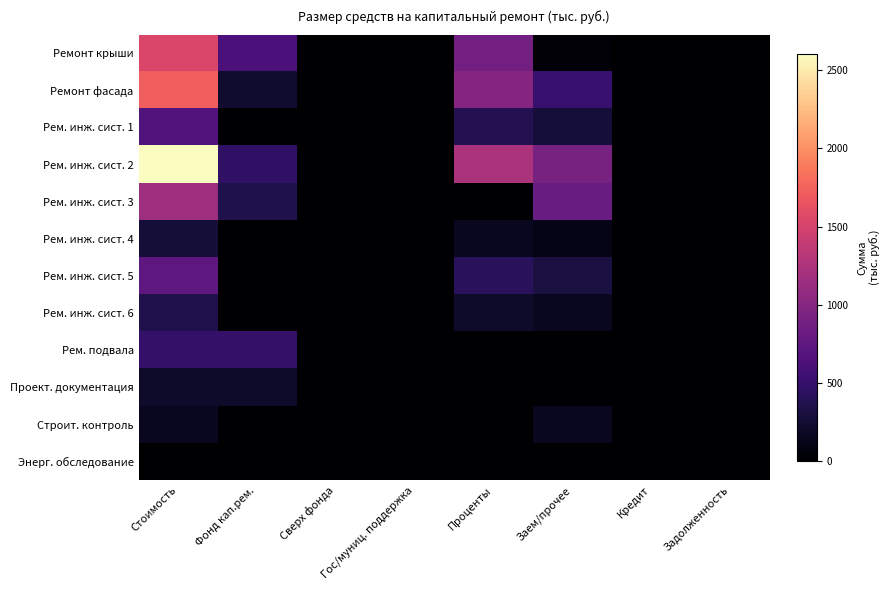

Rank the series by their maximum value, from highest to lowest.

Рем. инж. сист. 2, Ремонт фасада, Ремонт крыши, Рем. инж. сист. 3, Рем. инж. сист. 5, Рем. инж. сист. 1, Рем. подвала, Рем. инж. сист. 6, Рем. инж. сист. 4, Проект. документация, Строит. контроль, Энерг. обследование